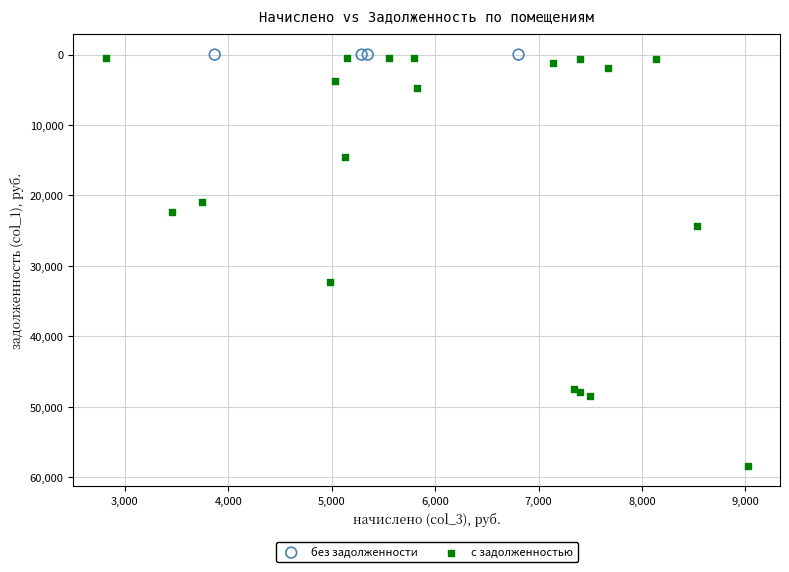

Which series contains the highest Y value?

с задолженностью